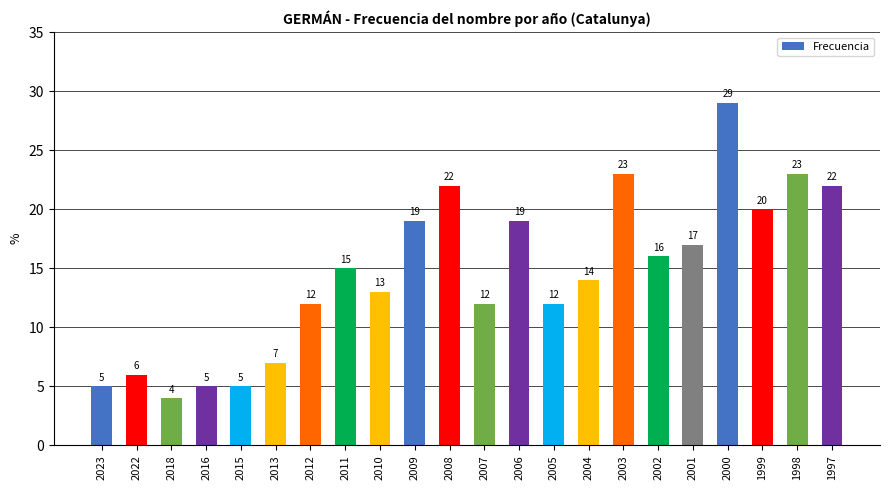

How many bars are there in total?

22